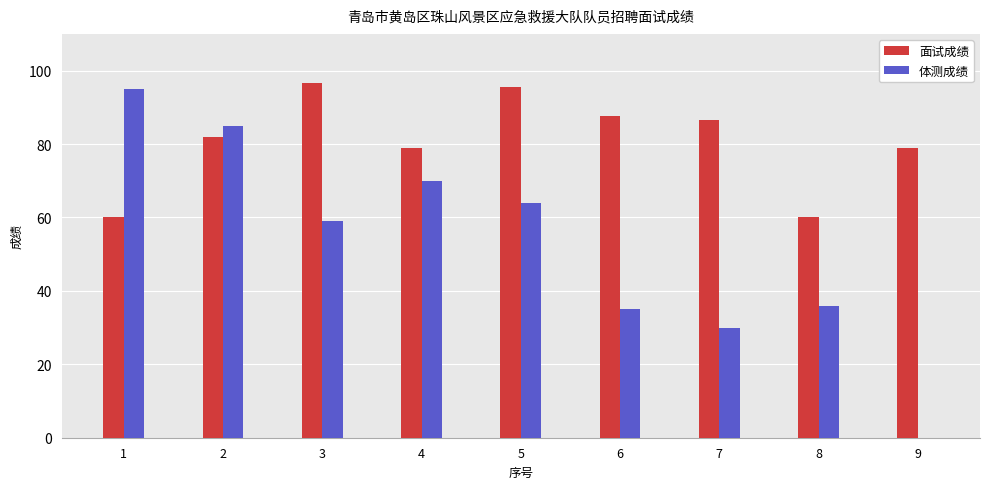

What is the highest value of the 体测成绩 series?

95.0